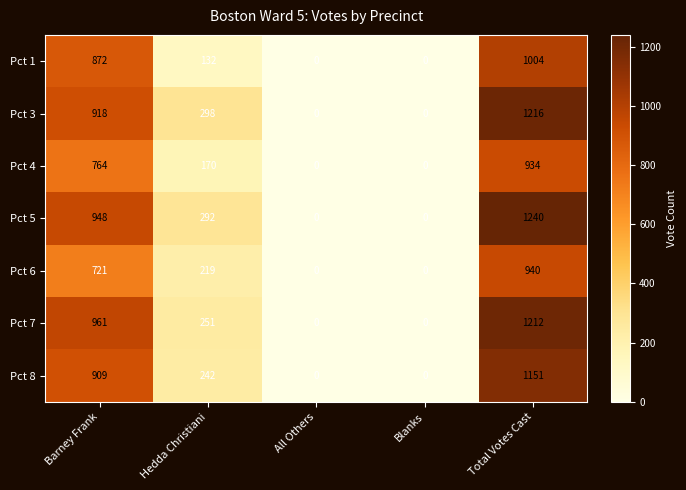

What is the difference between the second highest and minimum values in the Pct 3 series?

918